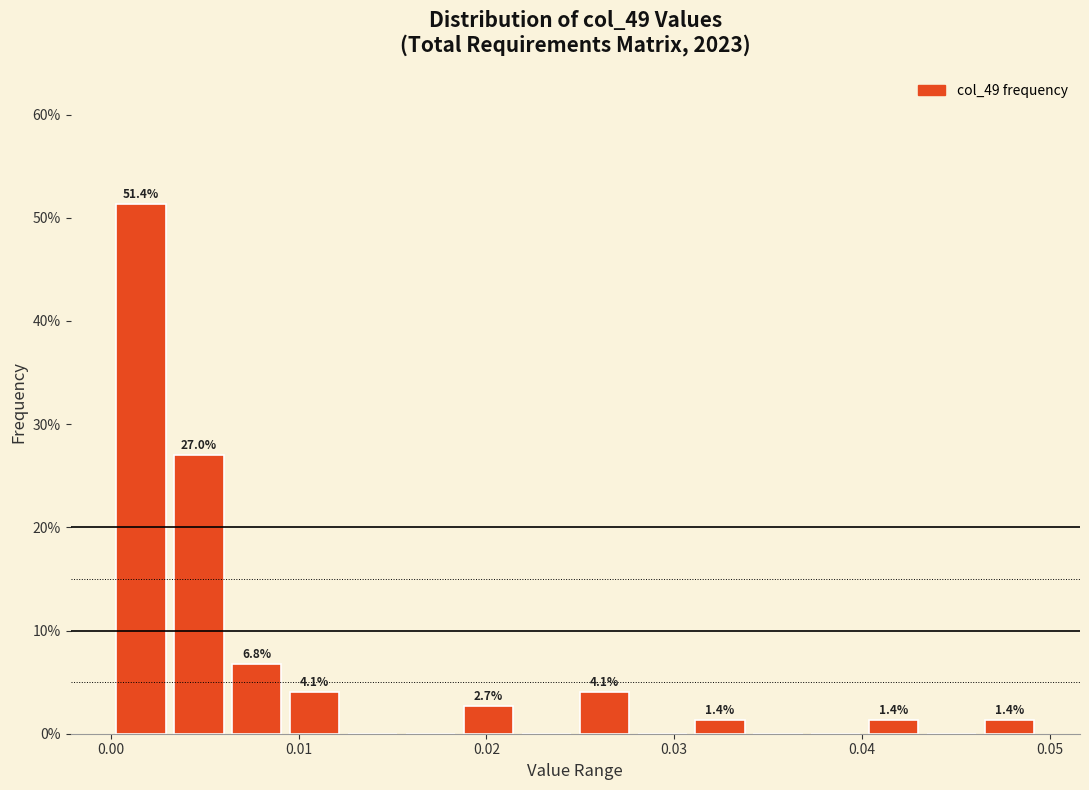

Around what value on the x-axis is the tallest bar? Give the approximate position of its centre, as read against the axis.

0.002